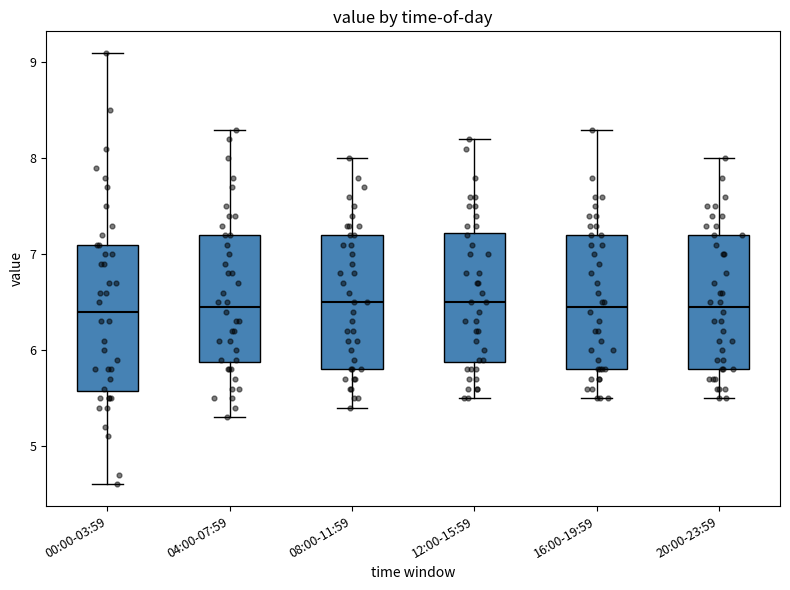

Where does the upper whisker of the box for 00:00-03:59 end on the y-axis? The values are not printed on the chart, so give them approximately, as read against the axis.

9.1